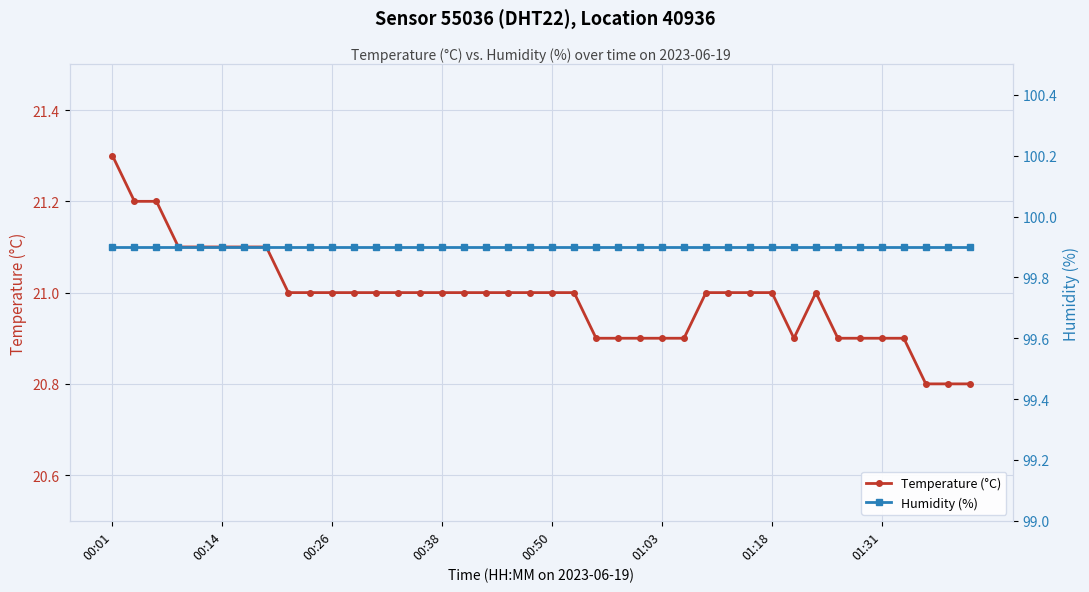

True or false: Humidity (%) has more than 0 points higher than both neighbors.

False